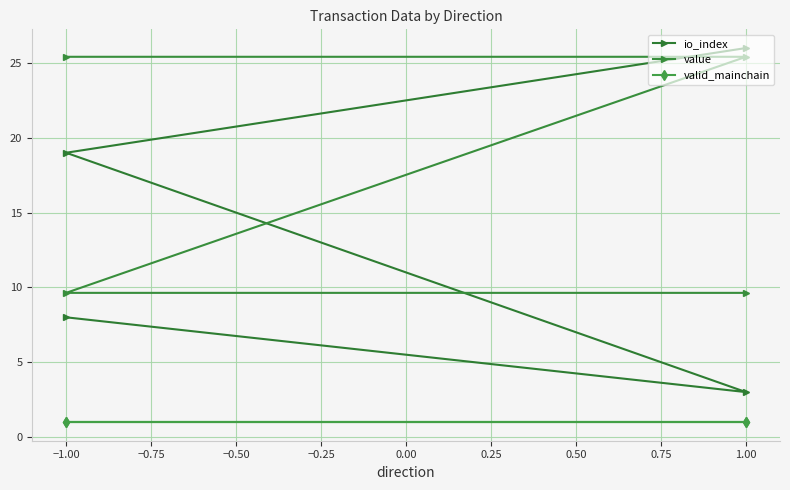

What are all the series names shown in the legend?

io_index, value, valid_mainchain